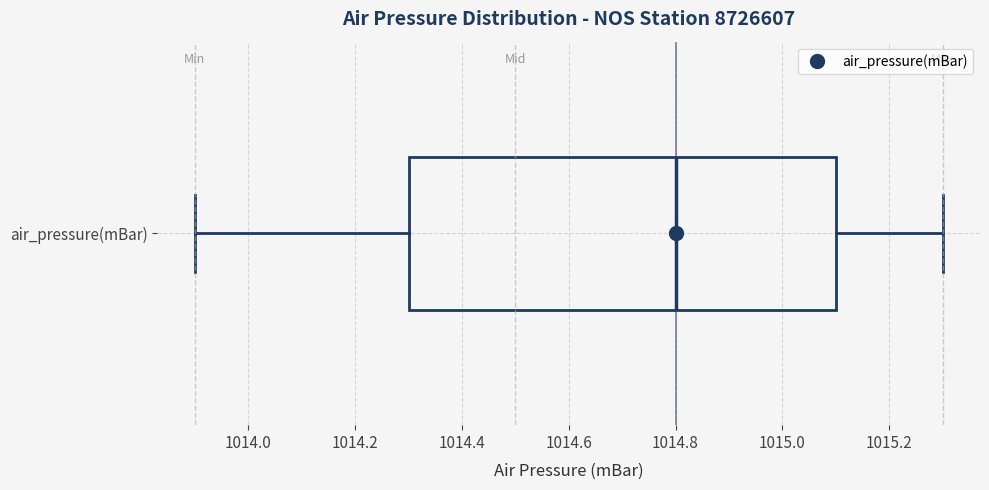

Where does the median line of the box for air_pressure(mBar) sit on the x-axis? The values are not printed on the chart, so give them approximately, as read against the axis.

1014.8